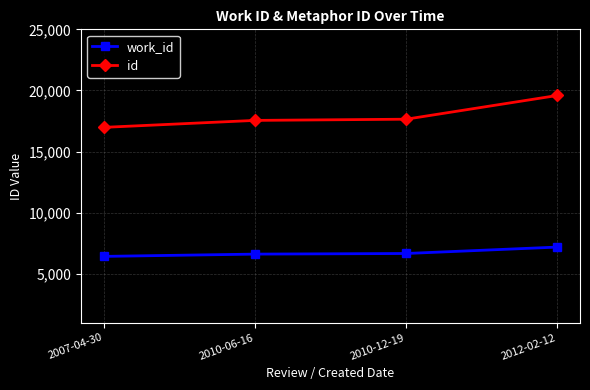

True or false: work_id and id intersect in this chart.

False